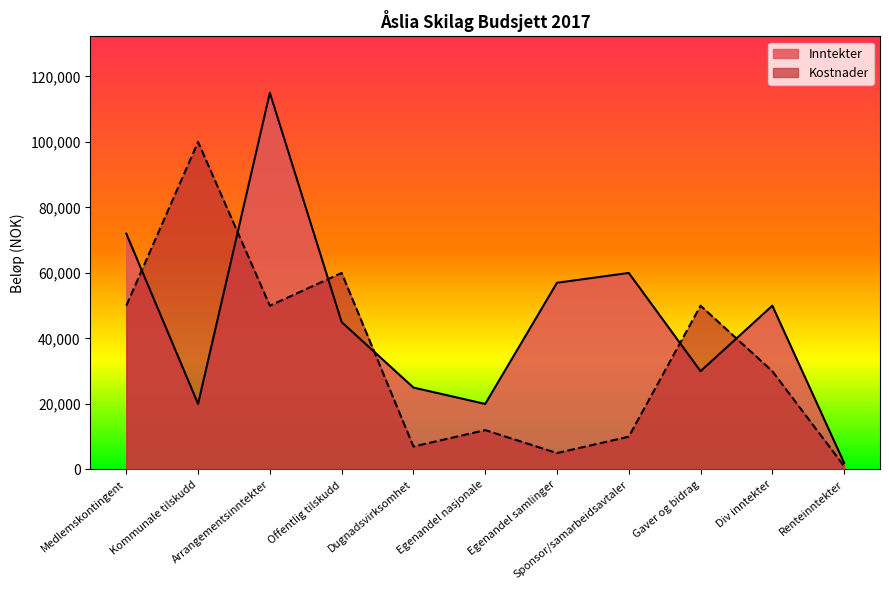

At which category does Inntekter reach its first local valley?

Kommunale tilskudd